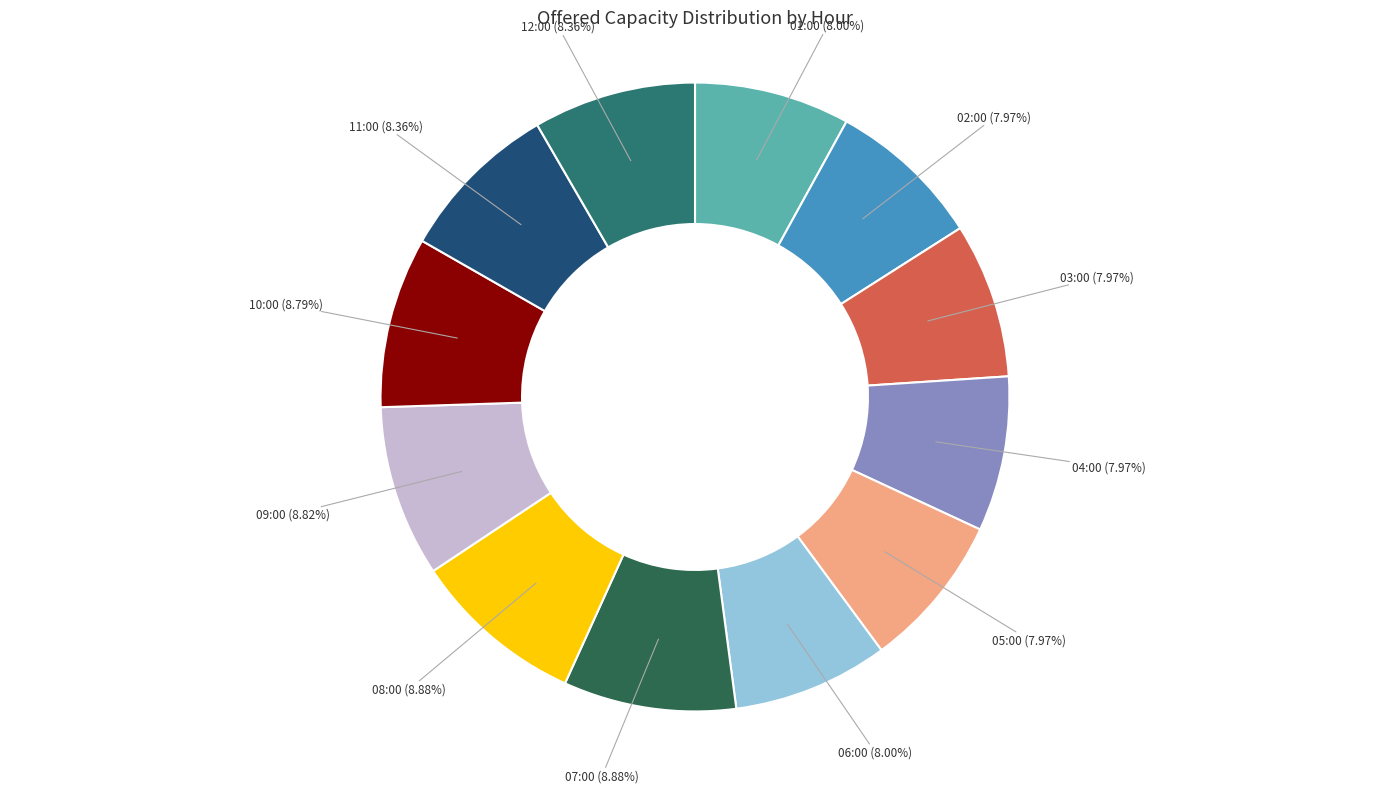

The 02:00 slice represents 16% of the pie. True or false?

False